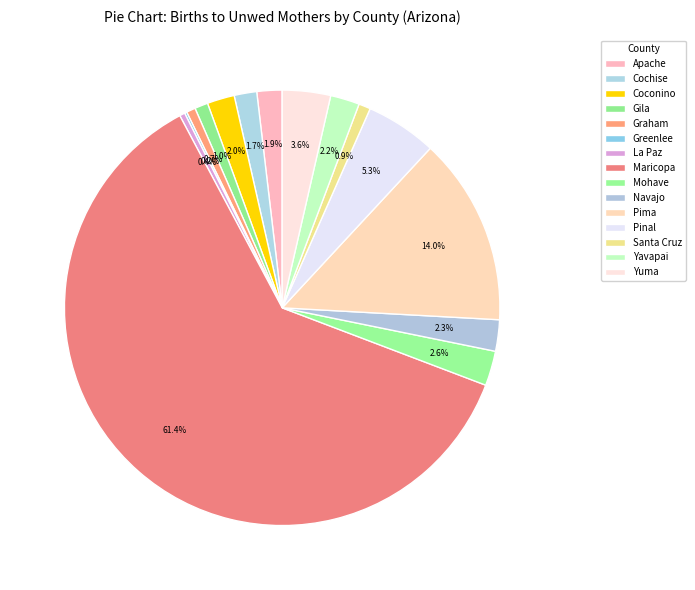

Is it true that Yuma is 1% of the pie?

False